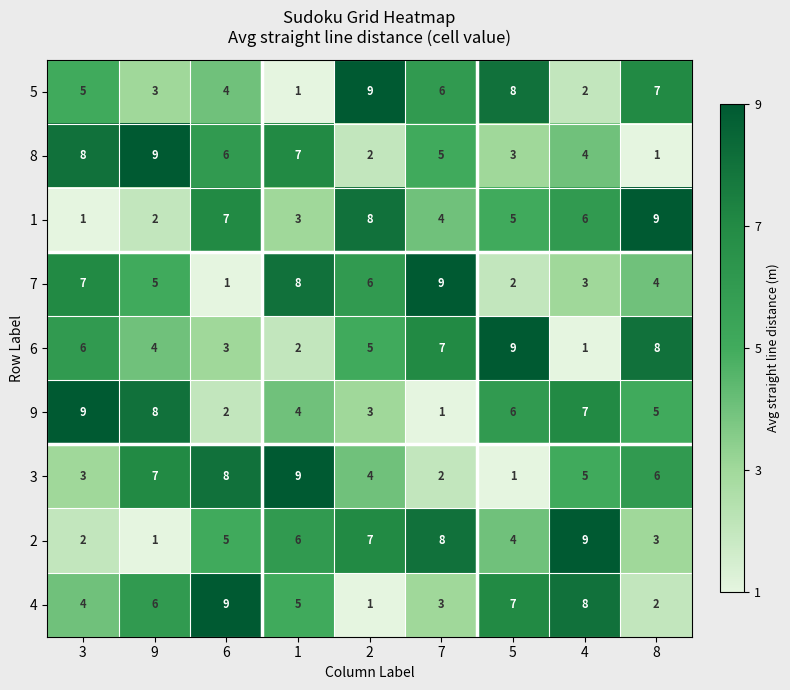

At which label does 9 first exceed 5?

3